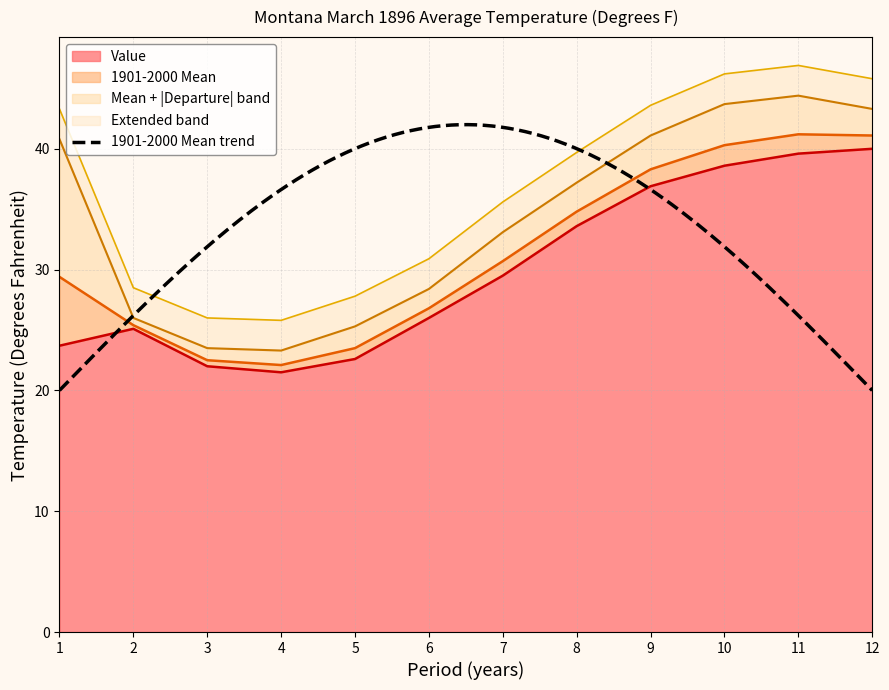

Where does the Value series first go above 29?

7